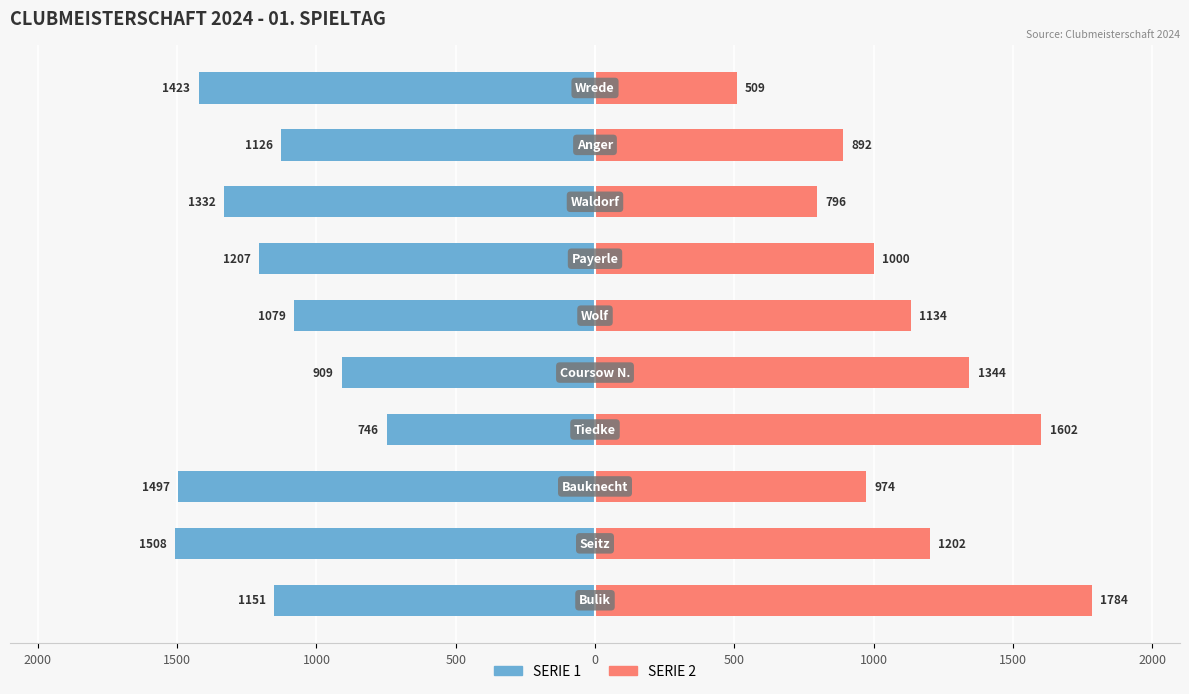

What is the minimum value for SERIE 1?

-1508